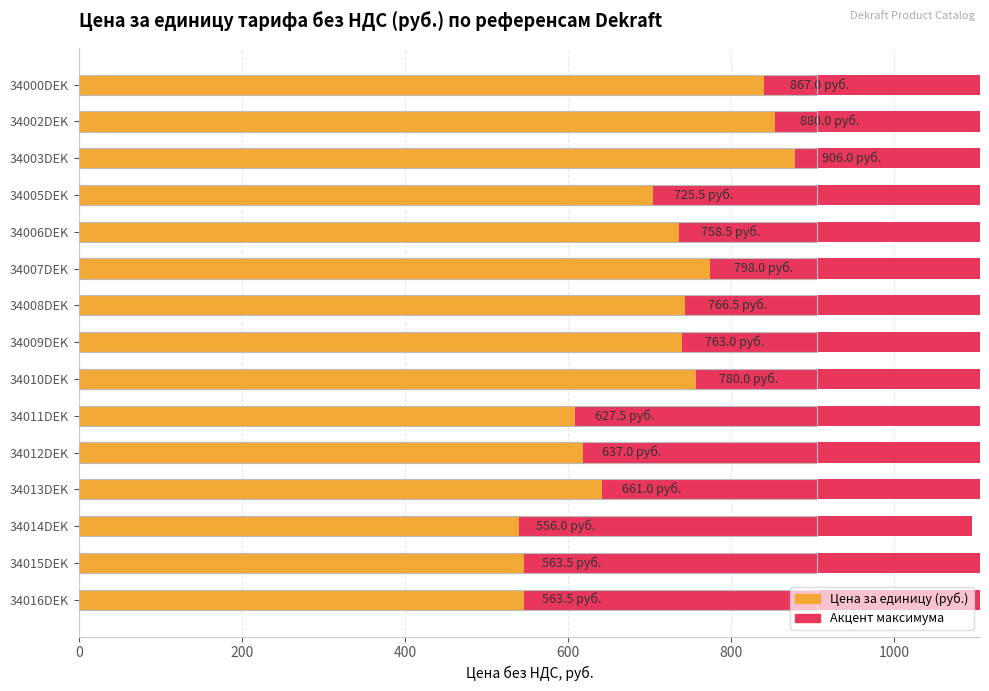

Reading left to right, list all the values displayed in this chart.

867.0	880.0	906.0	725.5	758.5	798.0	766.5	763.0	780.0	627.5	637.0	661.0	556.0	563.5	563.5